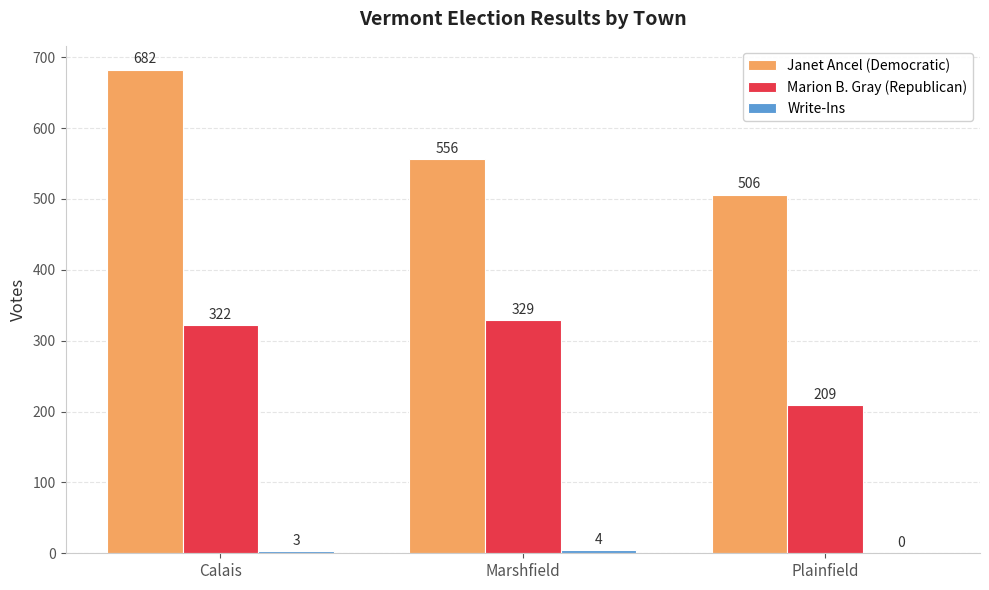

How many groups of bars are there?

3